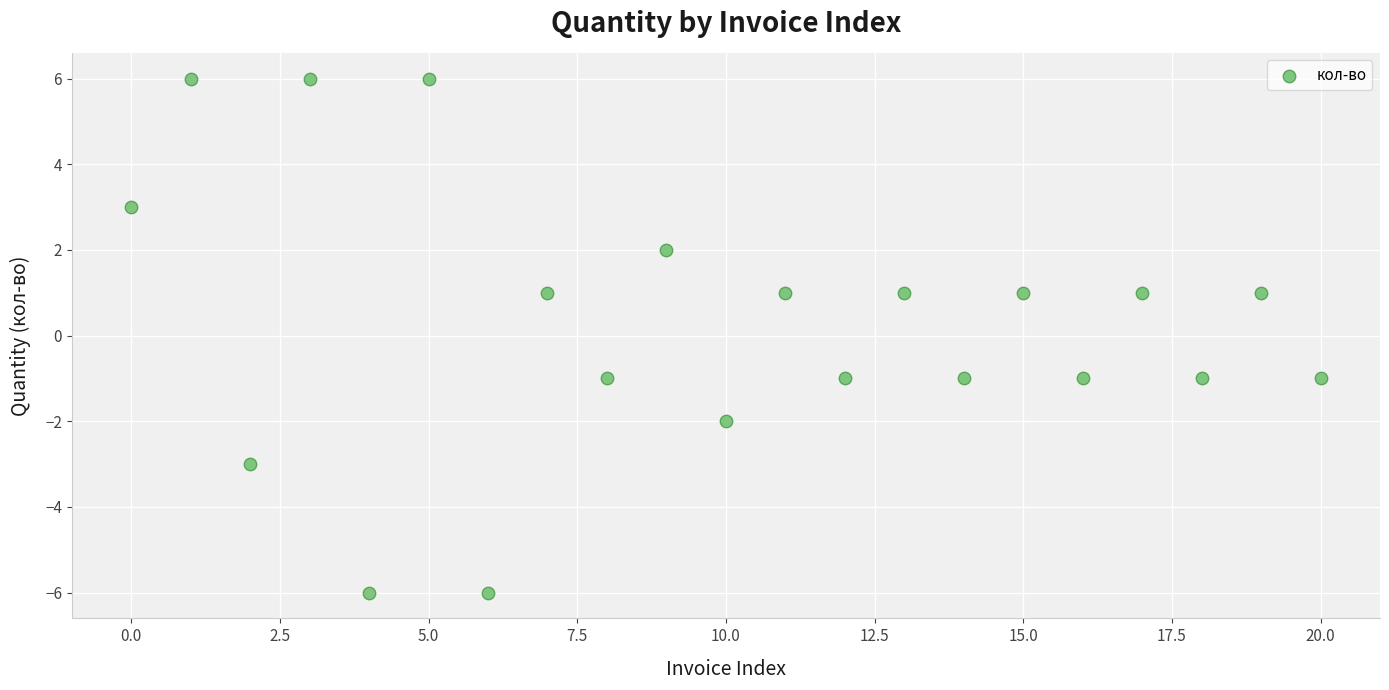

What is the range of Y values (max minus min)?

12